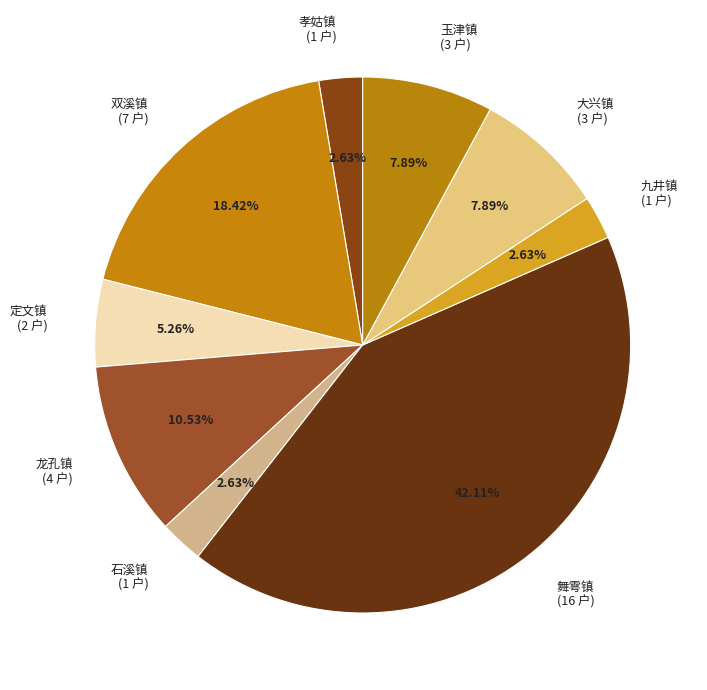

Is there any slice that represents more than half of the pie?

No